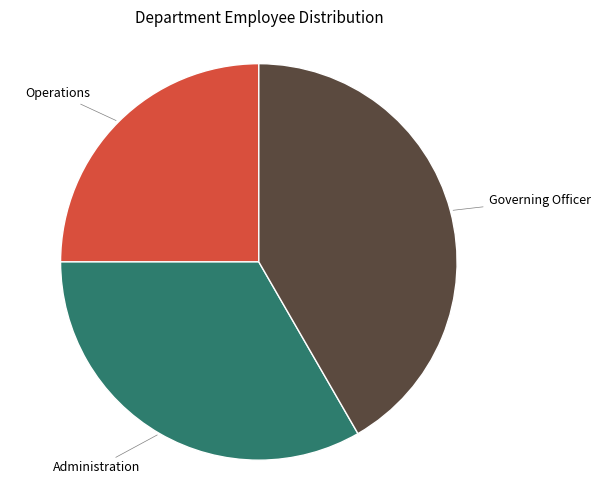

Is there any slice that represents more than half of the pie?

No